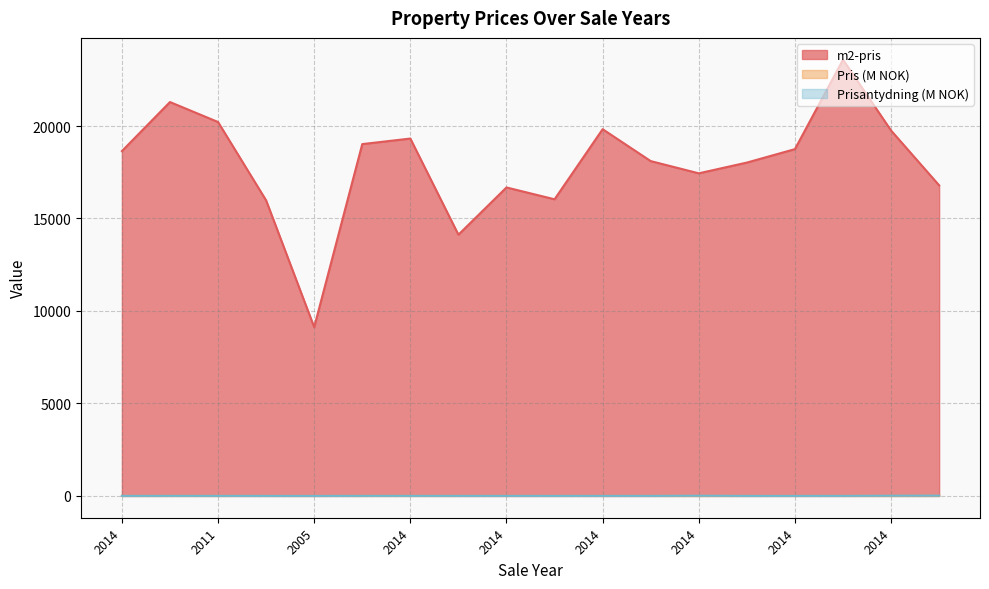

List the series in order of their peak value, lowest first.

Pris, Prisantydning, m2-pris